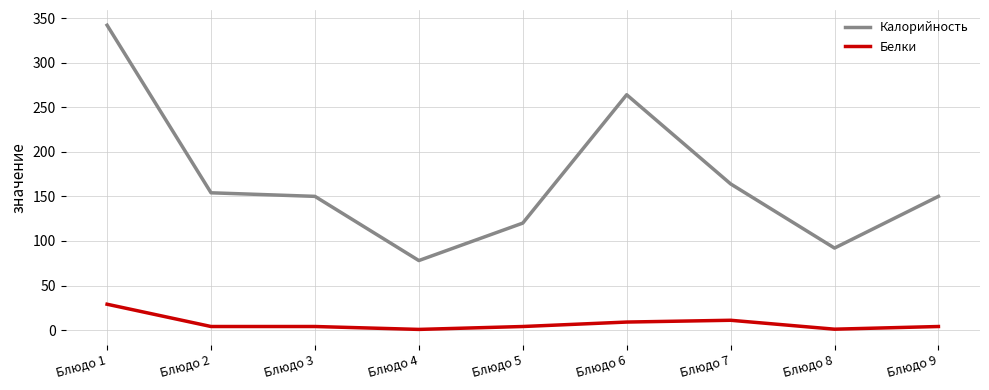

The value of Калорийность at Блюдо 9 is 48.7. True or false?

False